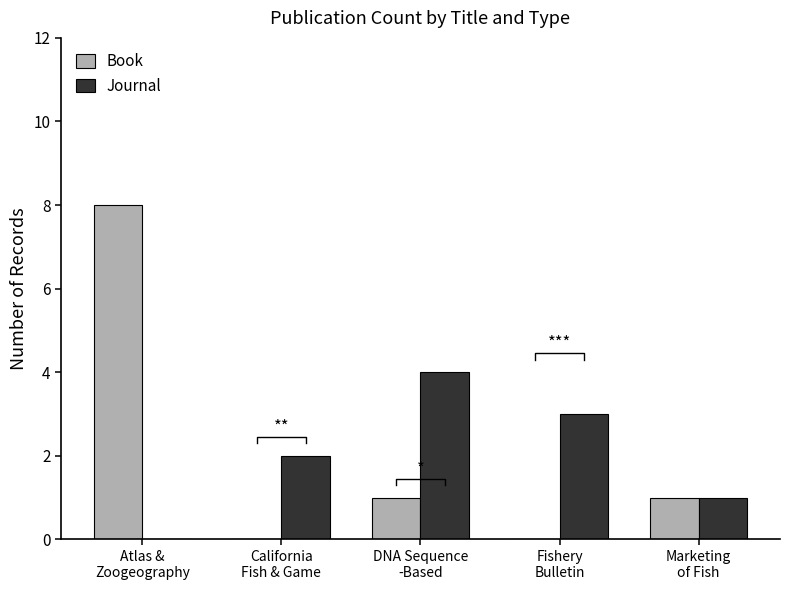

What is the label of the 3rd bar from the right?

DNA Sequence
-Based